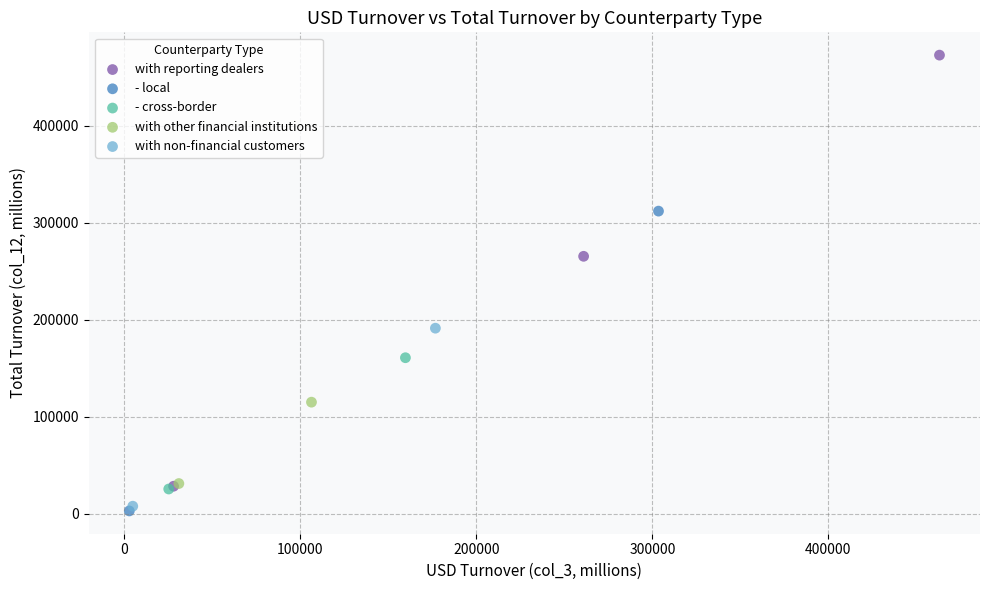

Which series contains the lowest Y value?

- local